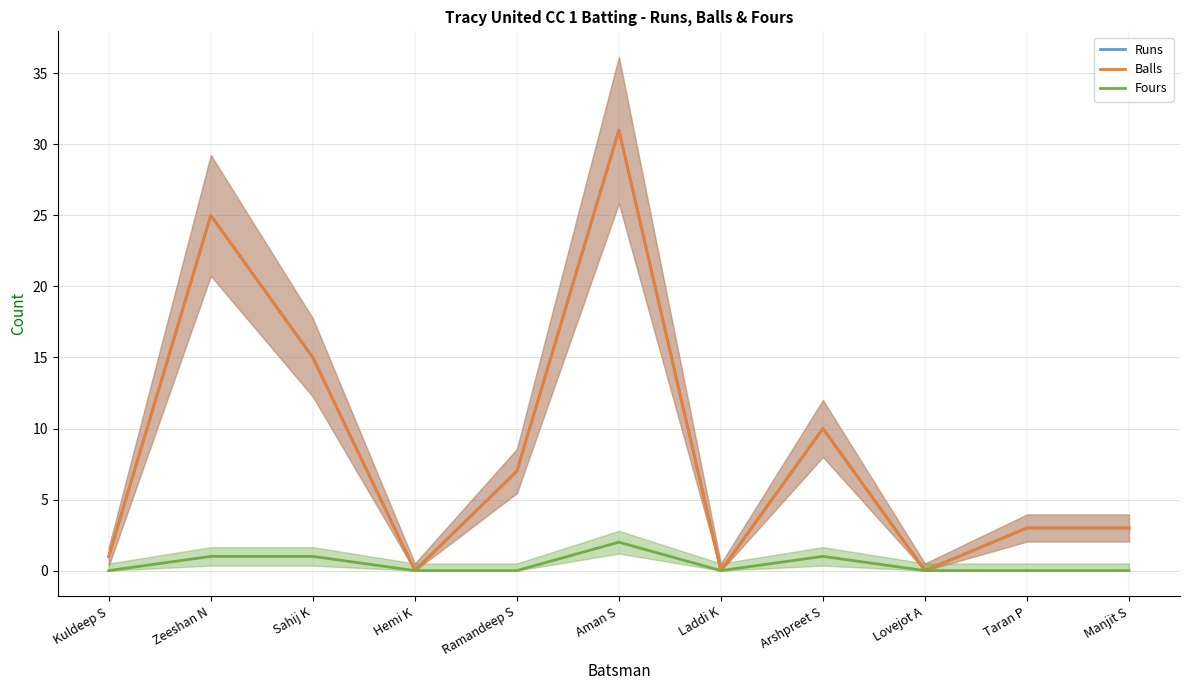

At which category does Runs reach its first local valley?

Hemi K